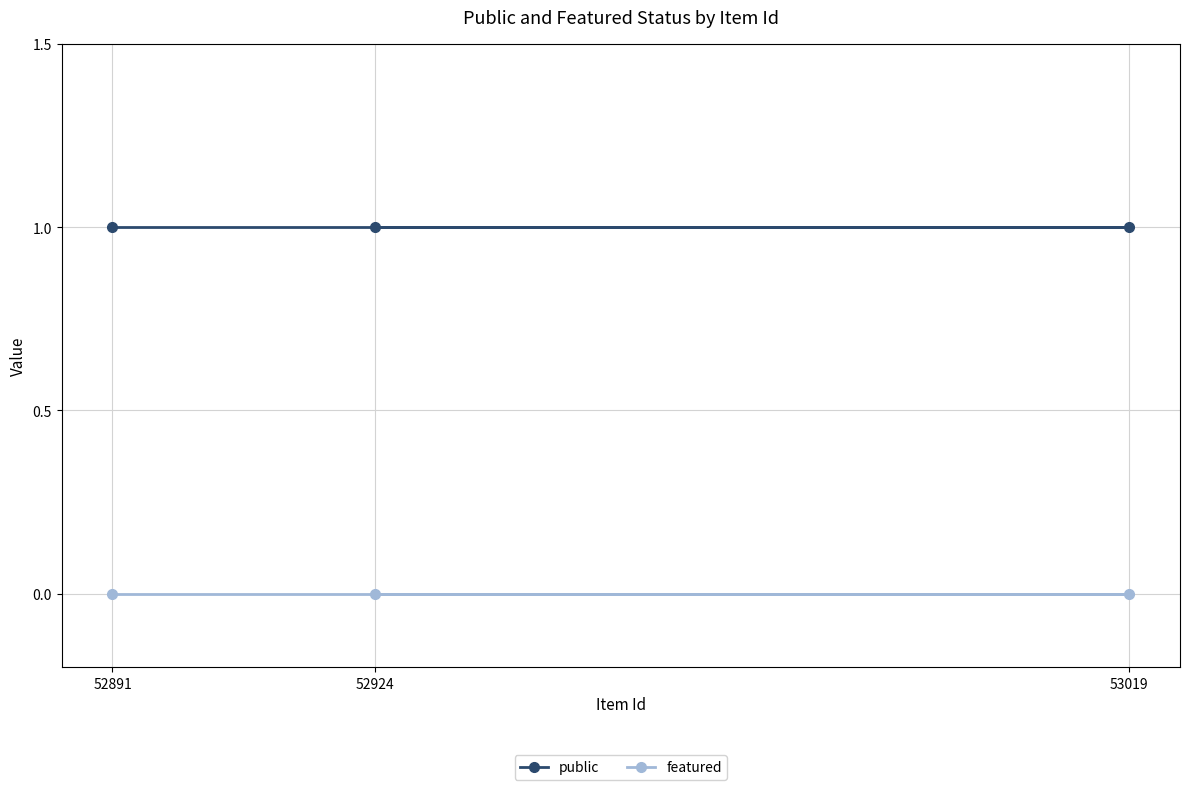

What are all the series names shown in the legend?

public, featured